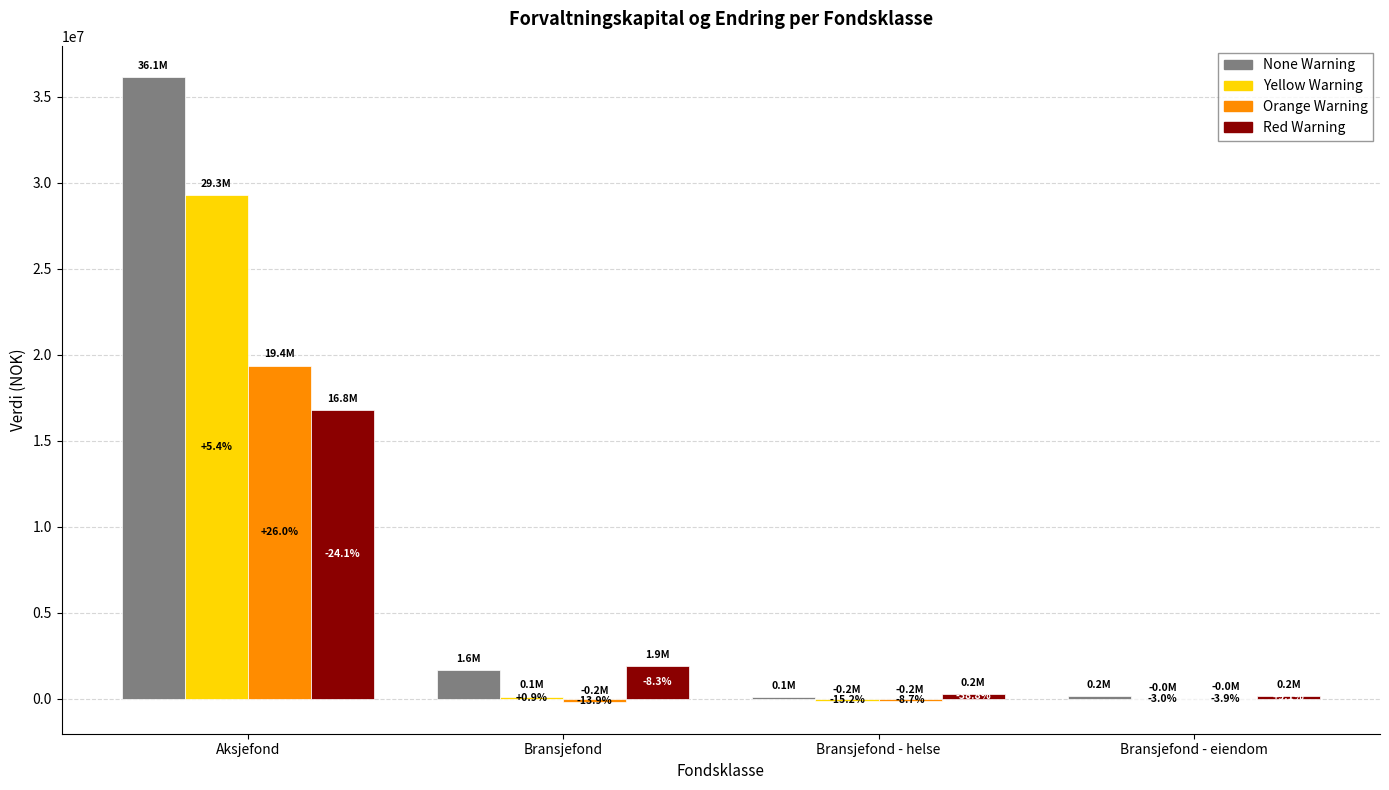

Does the chart contain stacked bars?

No